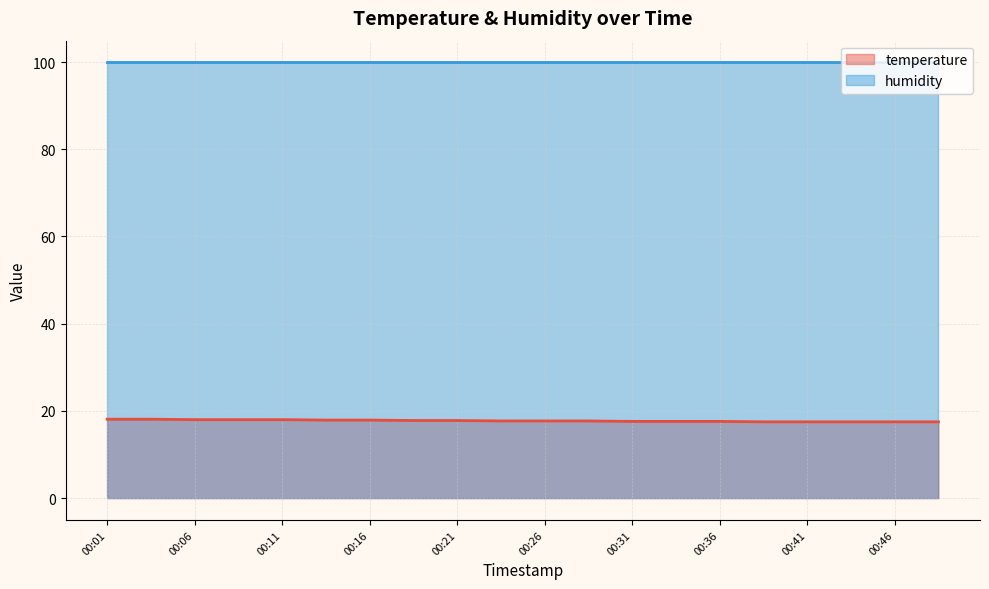

Which has a higher value, 00:26 or 00:19?

00:19